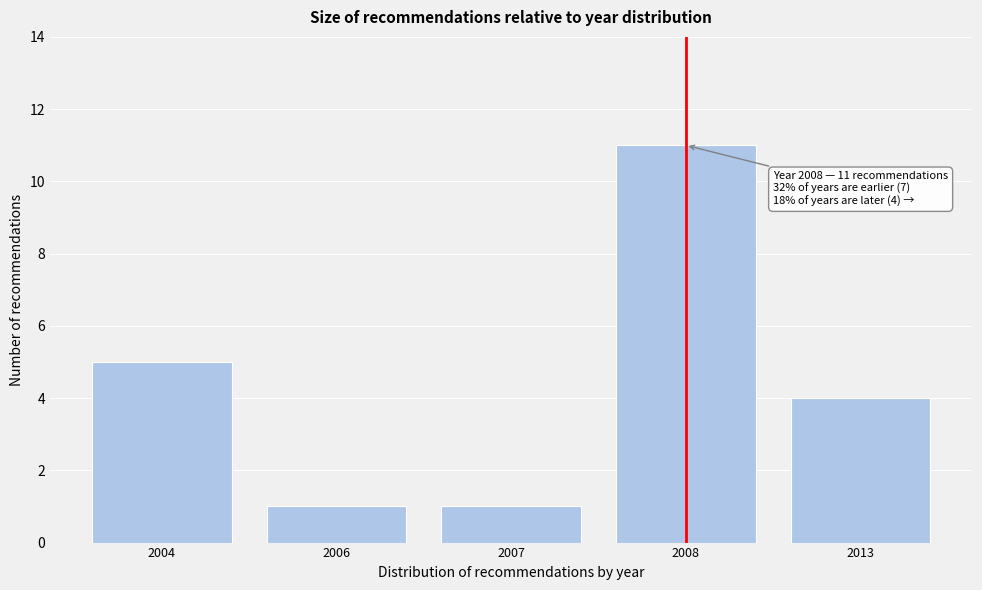

Reading right to left, list all the values displayed in this chart.

2013=4	2008=11	2007=1	2006=1	2004=5